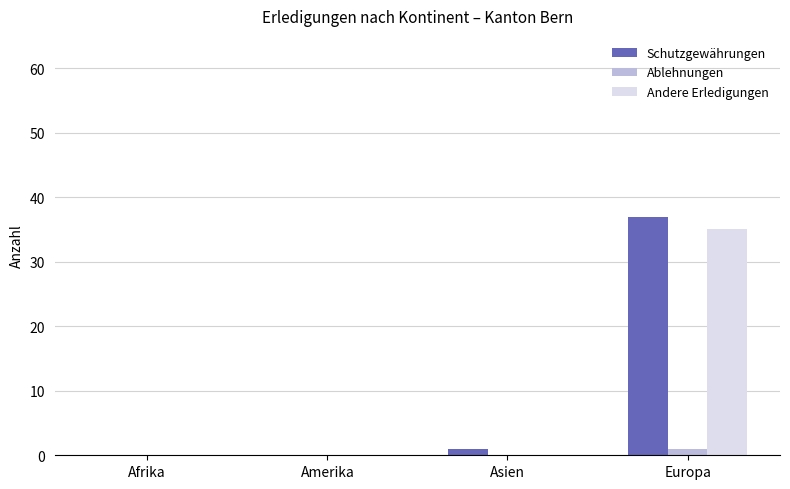

Reading left to right, extract all data points from this chart.

Schutzgewährungen: Afrika=0	Amerika=0	Asien=1	Europa=37
Ablehnungen: Afrika=0	Amerika=0	Asien=0	Europa=1
Andere Erledigungen: Afrika=0	Amerika=0	Asien=0	Europa=35